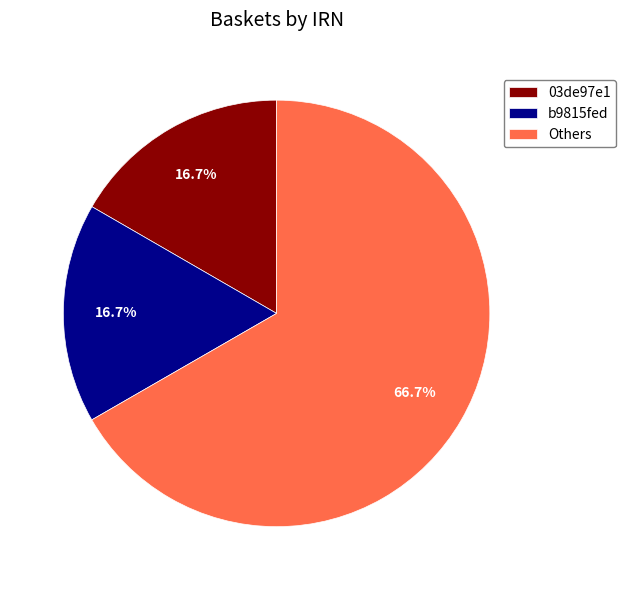

Which has a higher value, b9815fed or Others?

Others